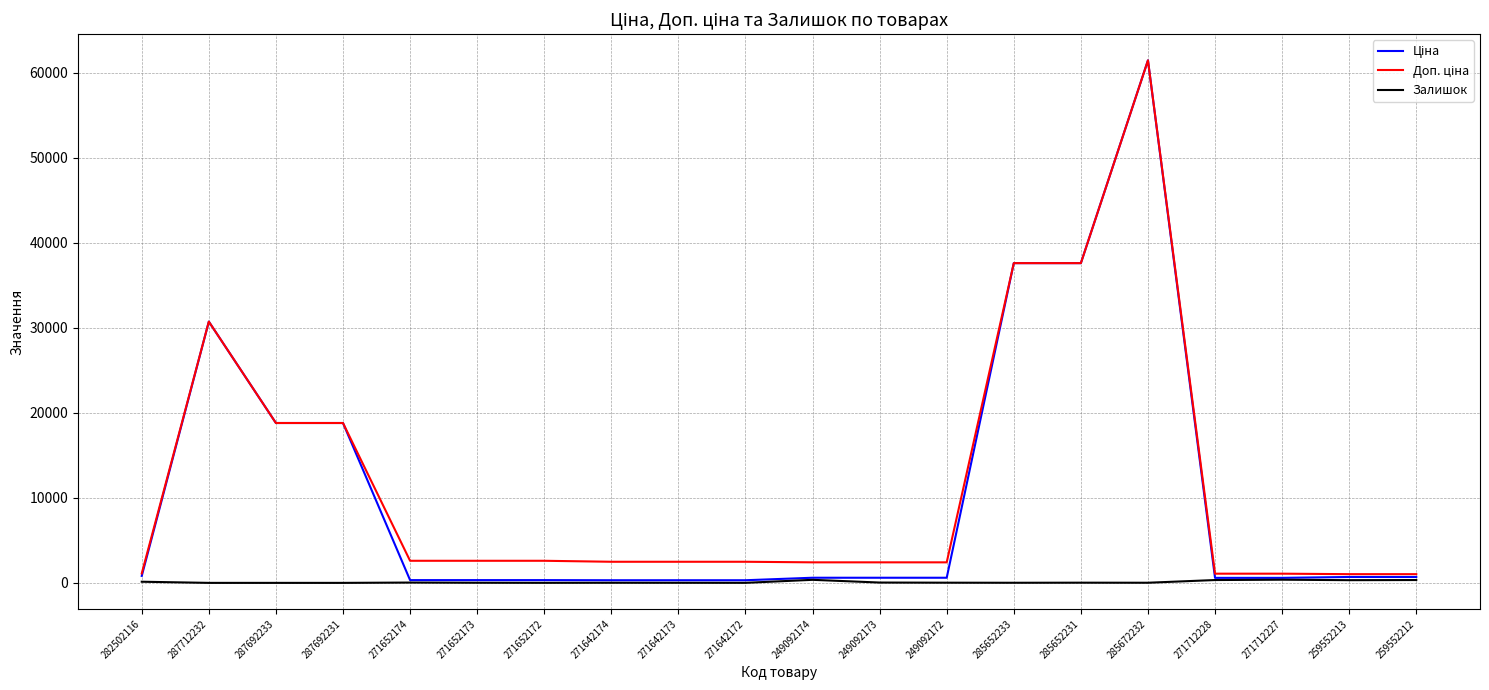

Which category has the highest value across all series?

285672232